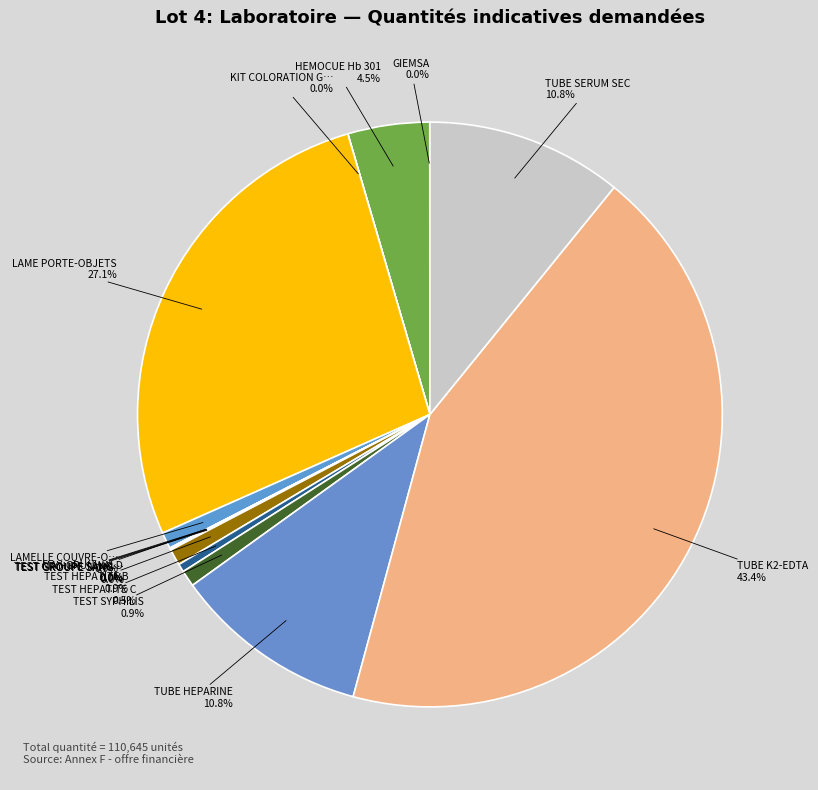

Does any single category account for the majority?

No